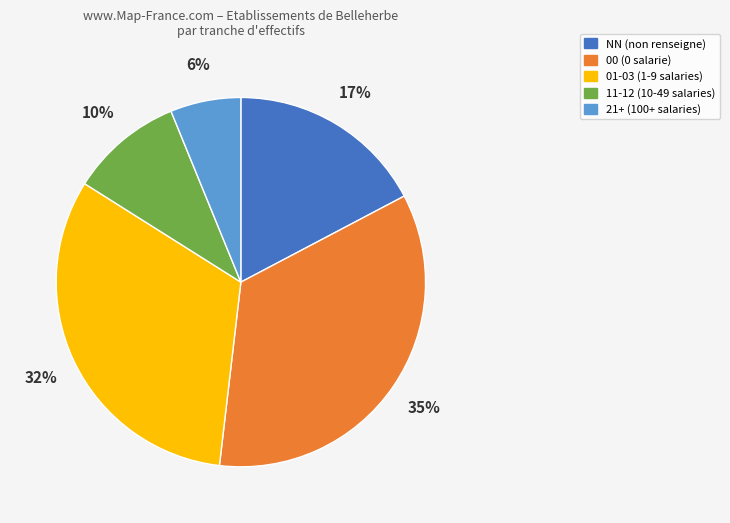

Which slice is the smallest?

21+ (100+ salaries)